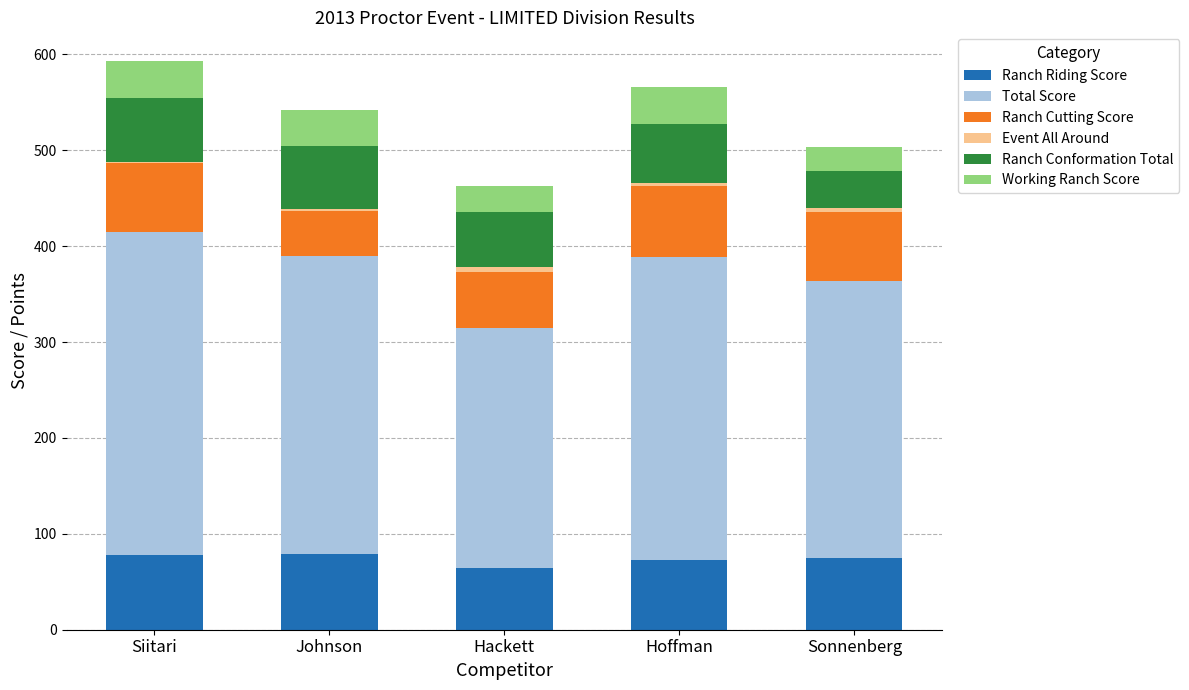

The value of Ranch Riding Score at Hoffman is 72.8. True or false?

True